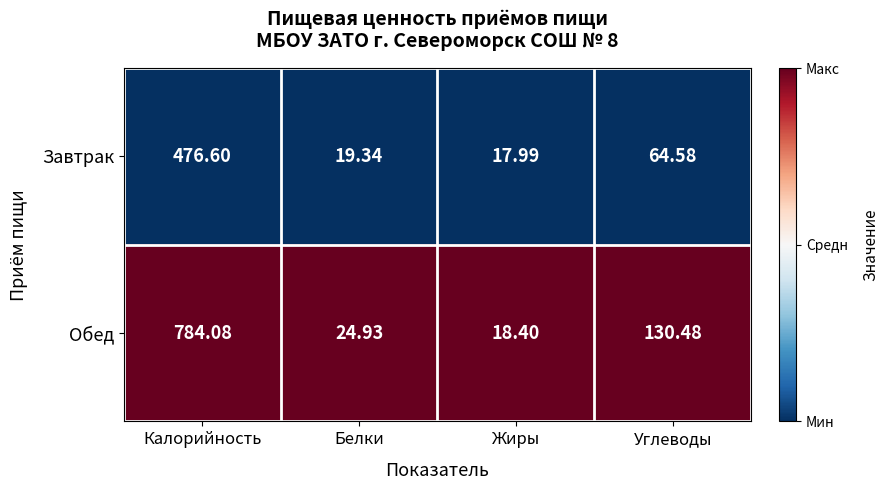

What is the total value across all series at Белки?

44.3